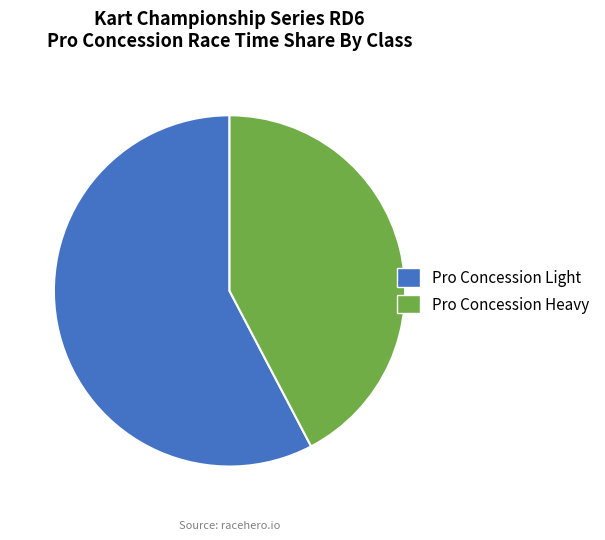

Which has a higher value, Pro Concession Heavy or Pro Concession Light?

Pro Concession Light